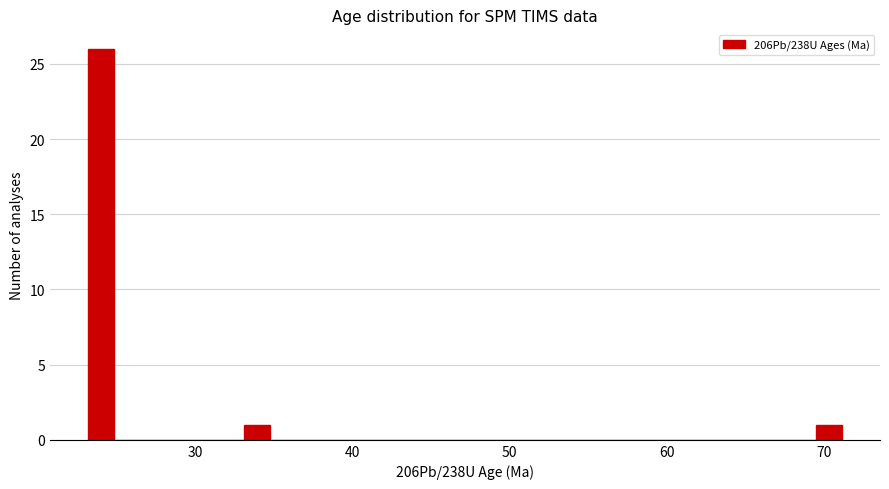

Around what value on the x-axis is the tallest bar? Give the approximate position of its centre, as read against the axis.

24